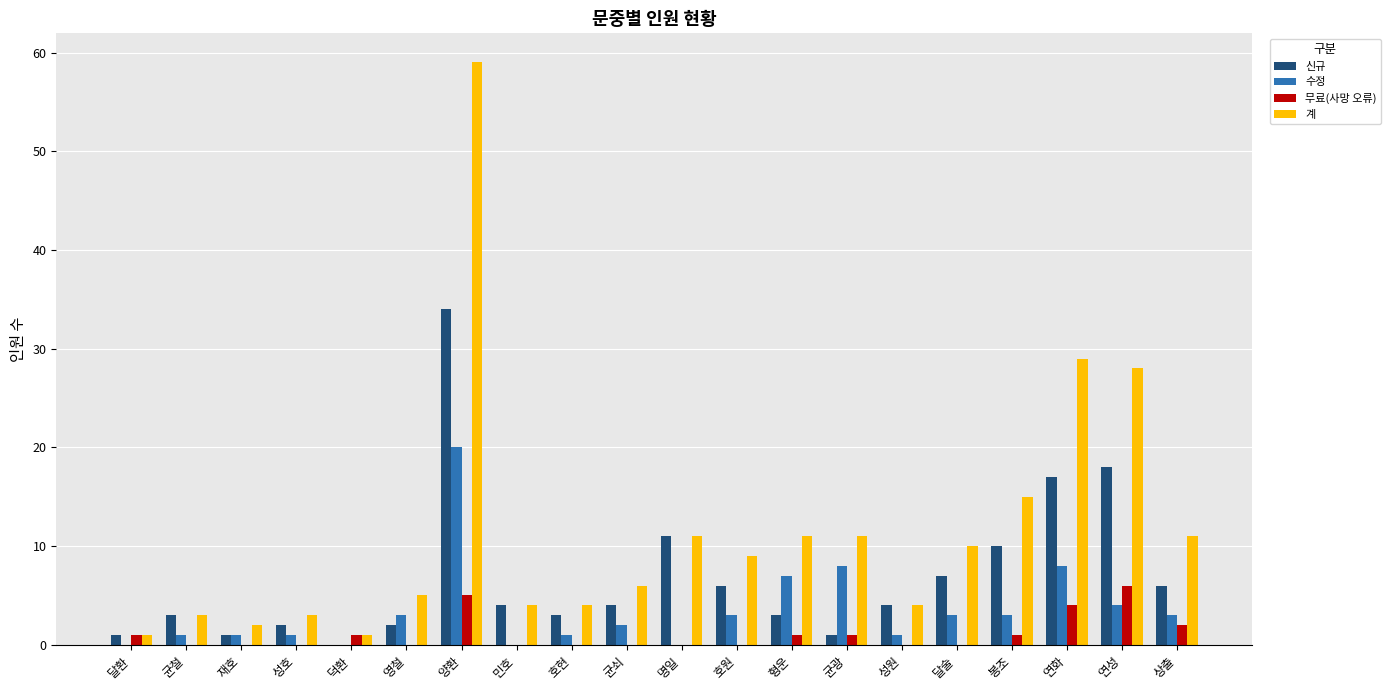

What are all the series names shown in the legend?

신규, 수정, 무료(사망 오류), 계